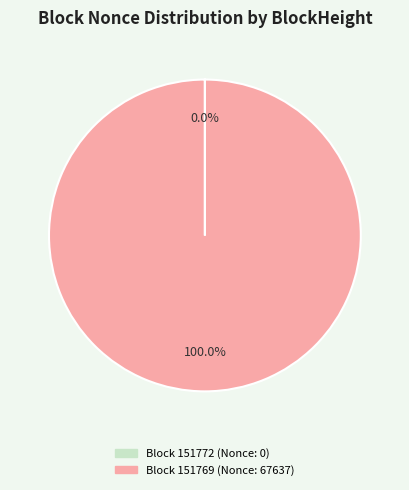

Is there a majority slice in this chart?

Yes